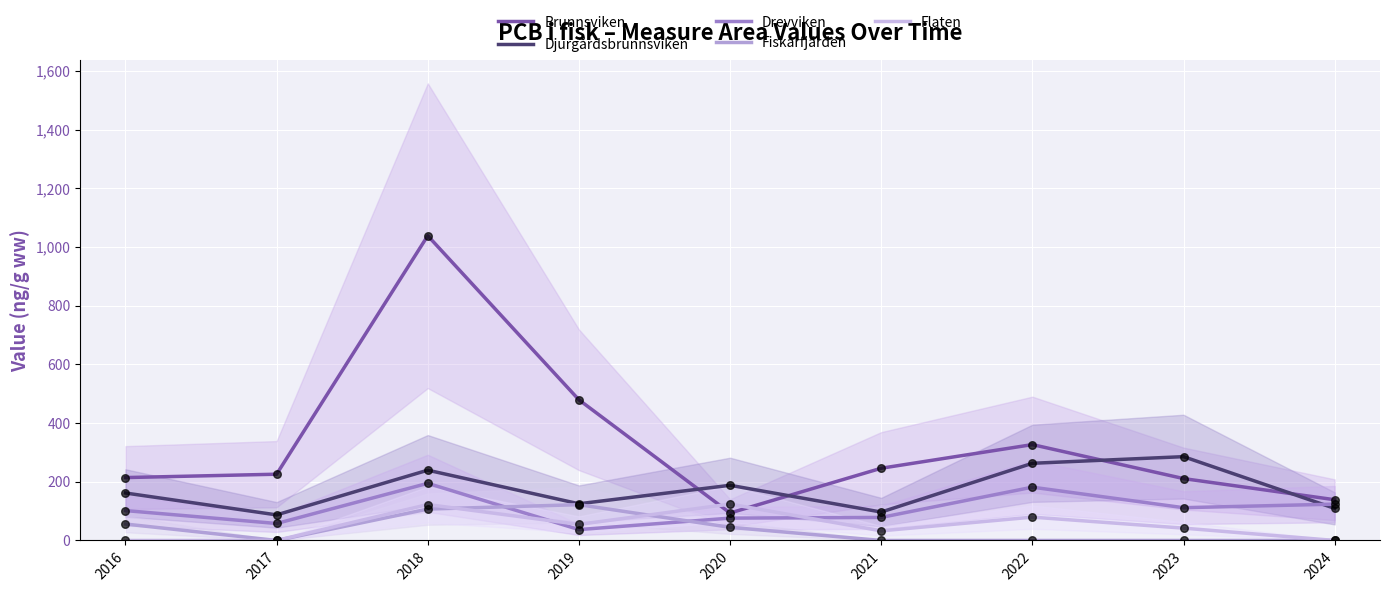

At which category is the sum across all series the highest?

2018